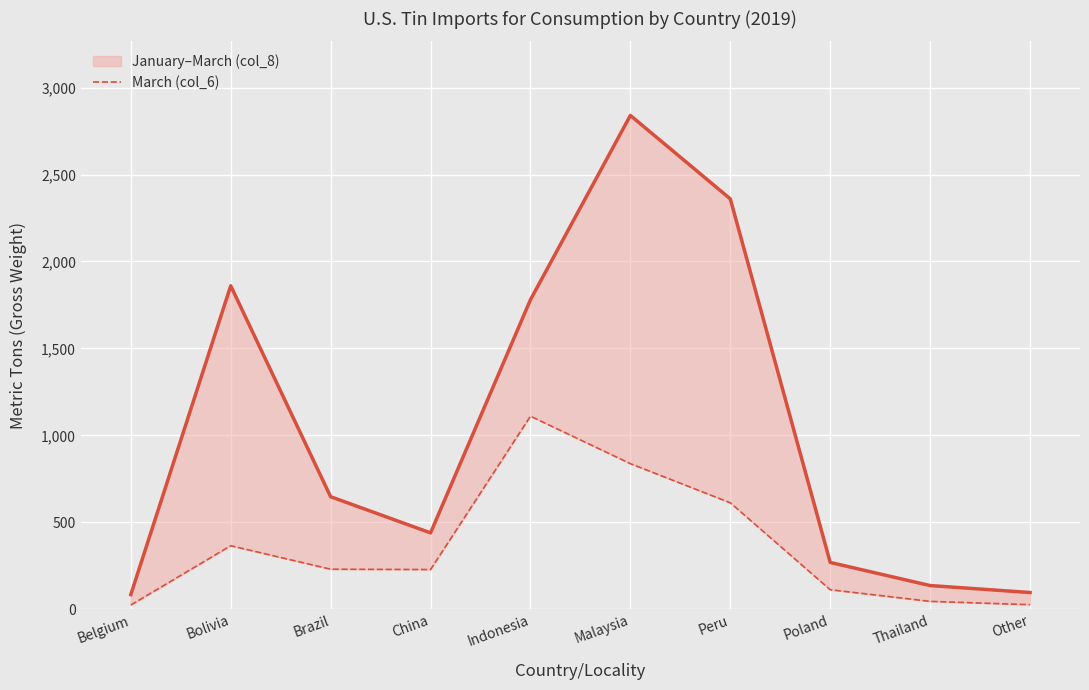

The January–March (col_8) series shows 2840 at Malaysia. True or false?

True